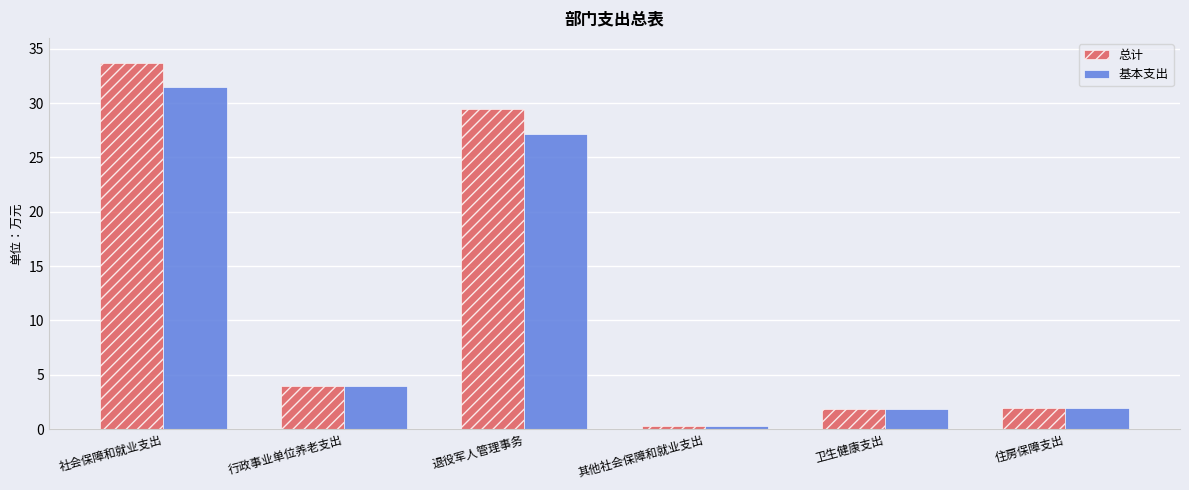

List the series in order of their peak value, lowest first.

基本支出, 总计